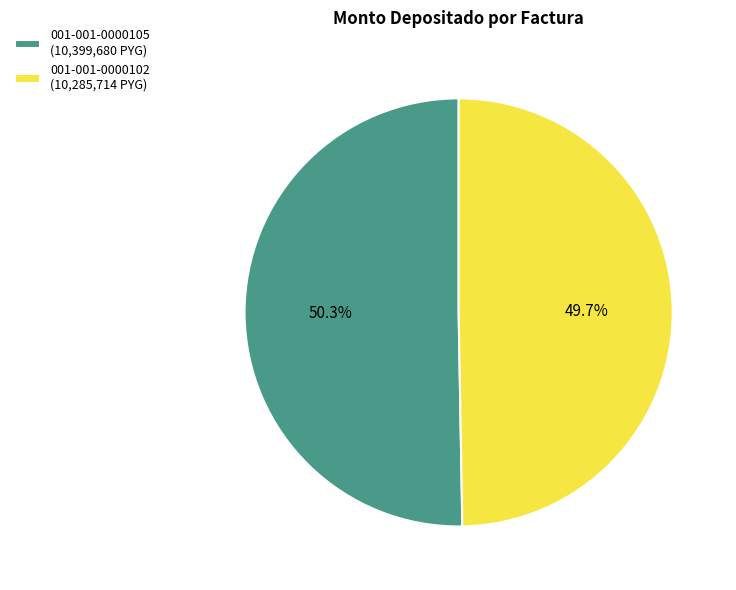

Which slice is the largest?

001-001-0000105